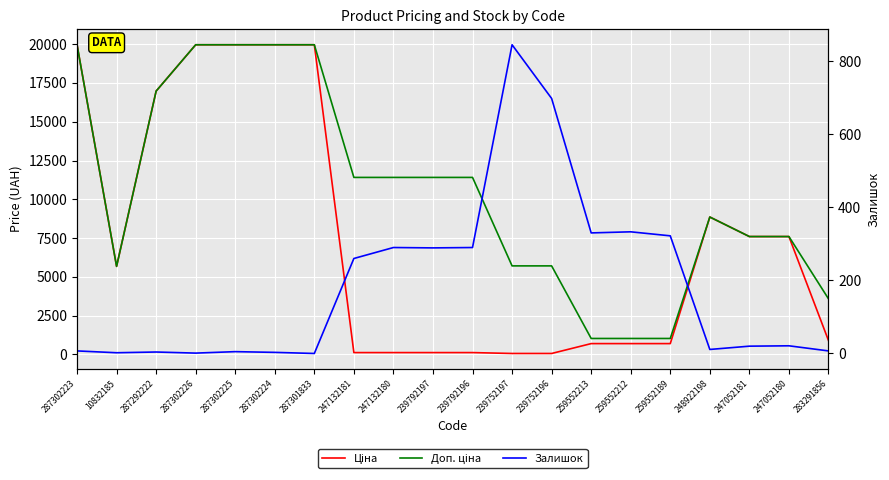

What position from the left is 287302224?

6